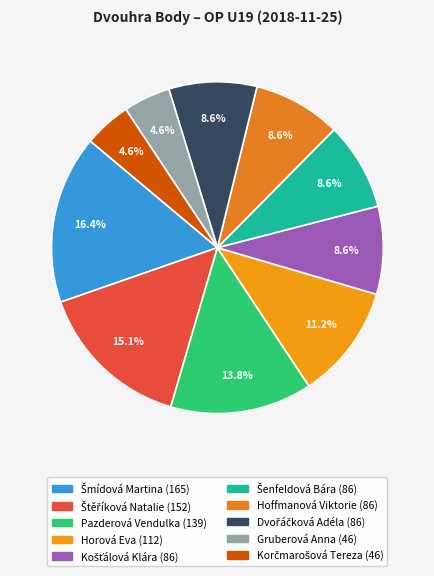

Combined, do Gruberová Anna and Horová Eva account for over 50%?

No